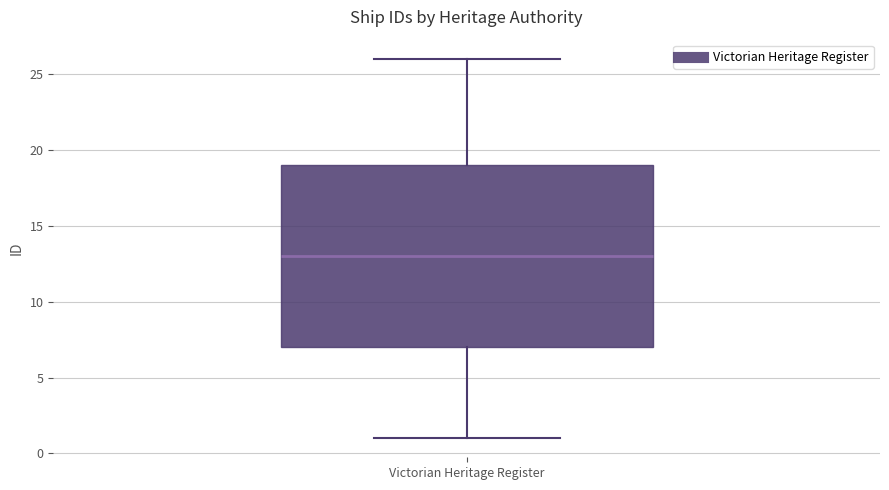

Transcribe this box plot: give where the median line is, the range the box spans, and where the two whiskers end, as read against the y-axis. The values are not printed on the chart, so give them approximately, as read against the axis.

median 13, box 7 to 19, whiskers 1 to 26